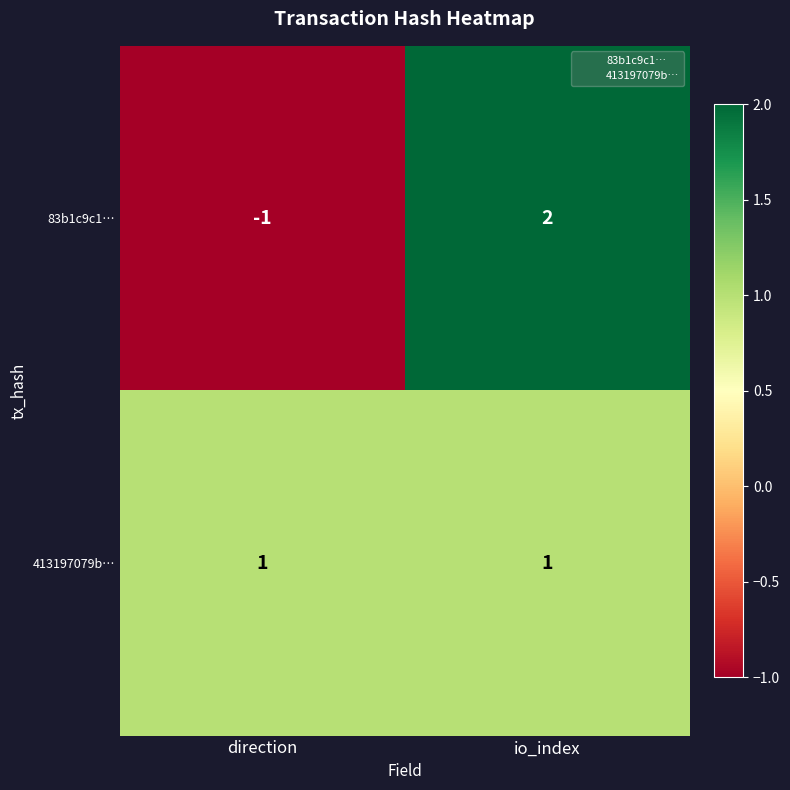

What is the total value across all series at io_index?

3